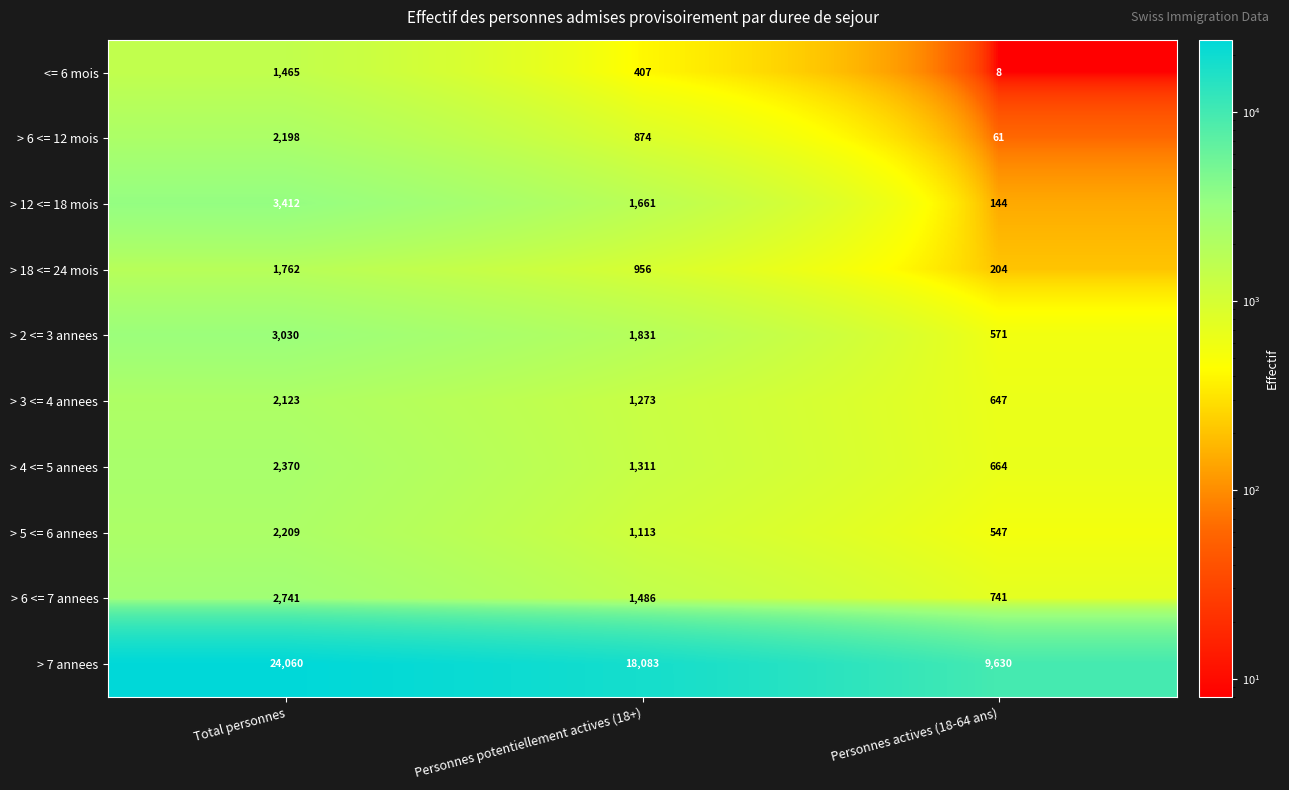

At which category does the chart reach its minimum across all series?

Personnes actives (18-64 ans)